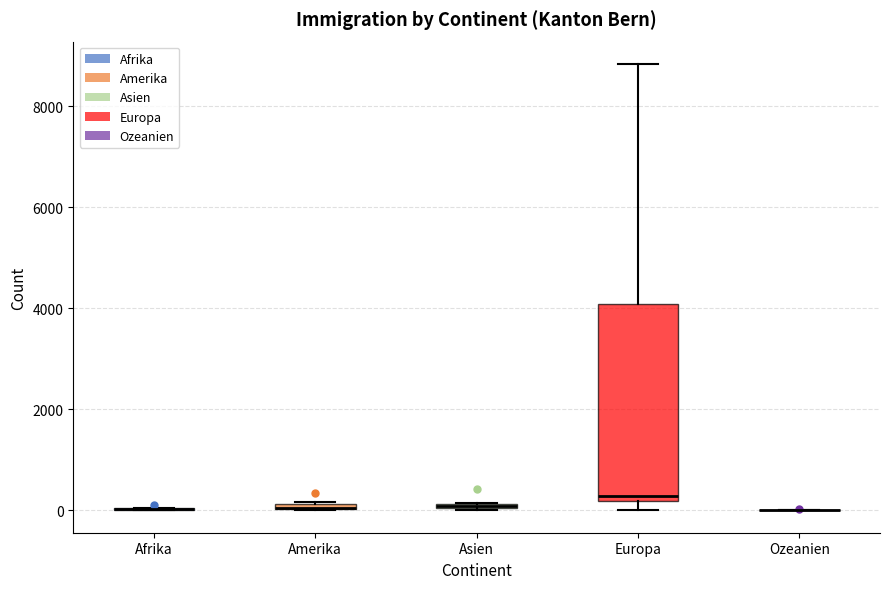

Which box is the tallest, from its lower edge to its upper edge?

Europa